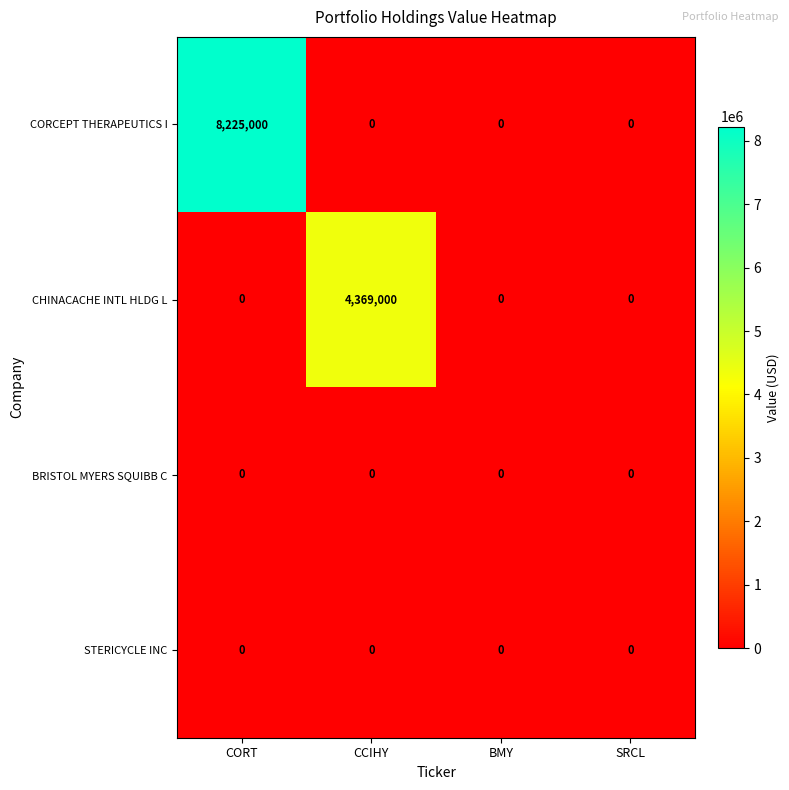

At which category is the sum across all series the highest?

CORT